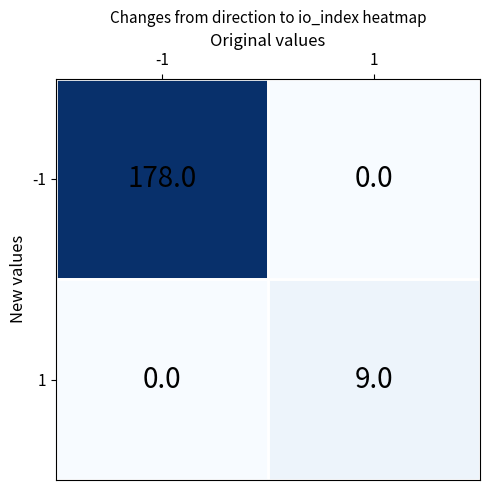

At how many categories does at least one series exceed 98?

1